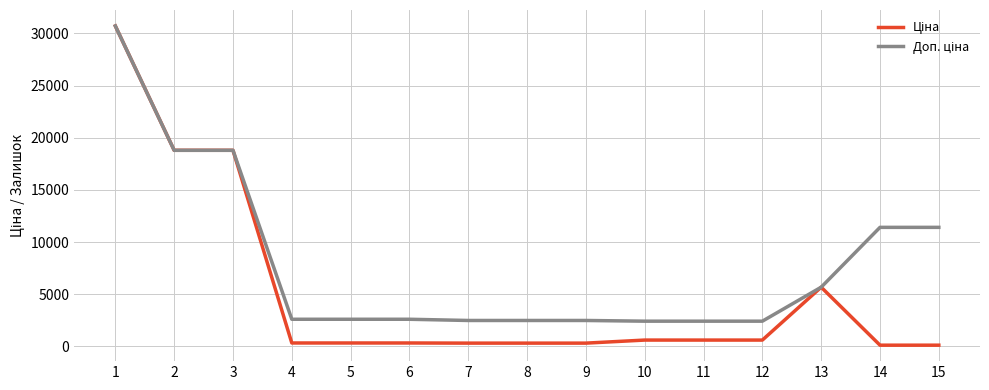

At how many categories does at least one series exceed 3329?

6